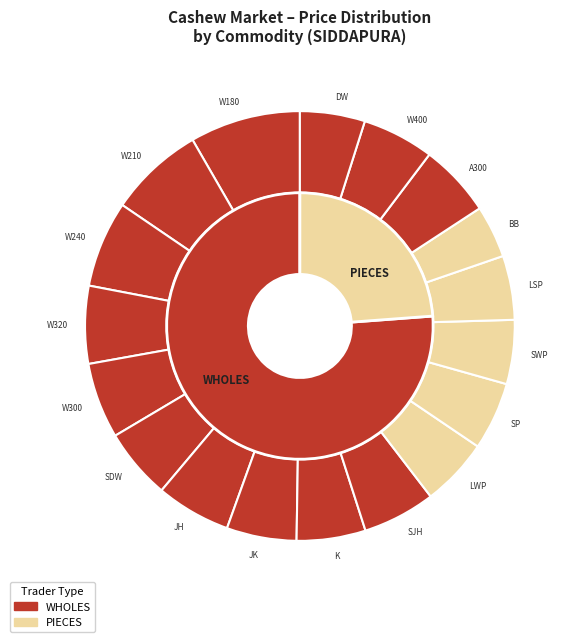

Does K account for over 50% of the chart?

No